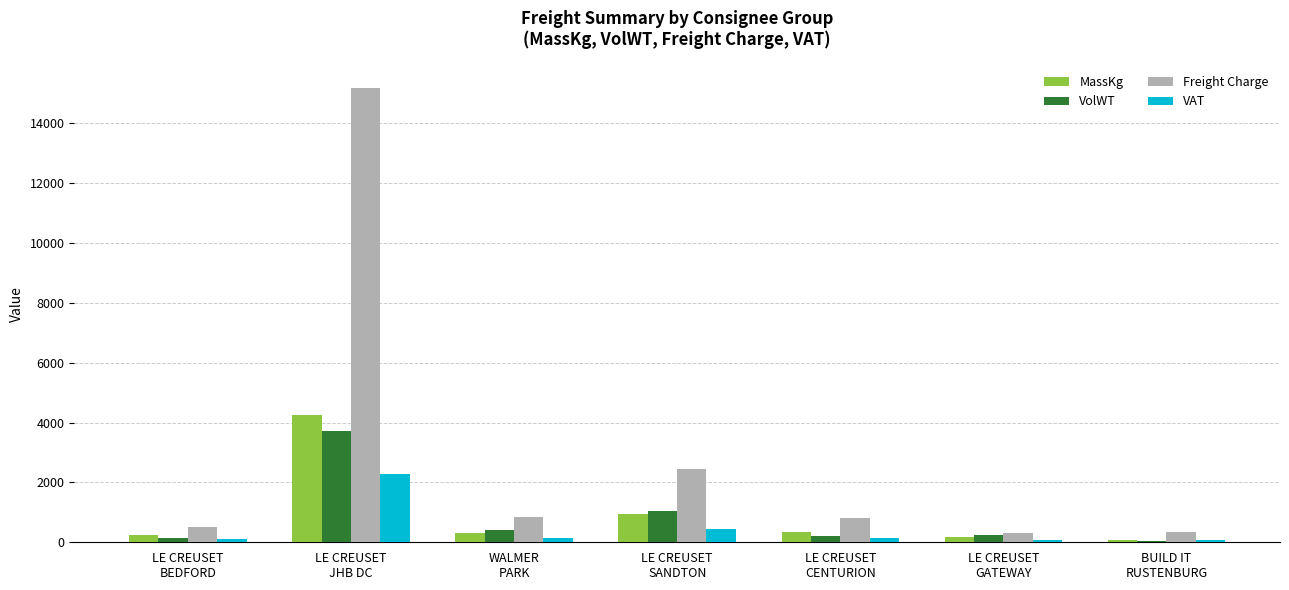

What is the sum of all VAT values?

3271.1